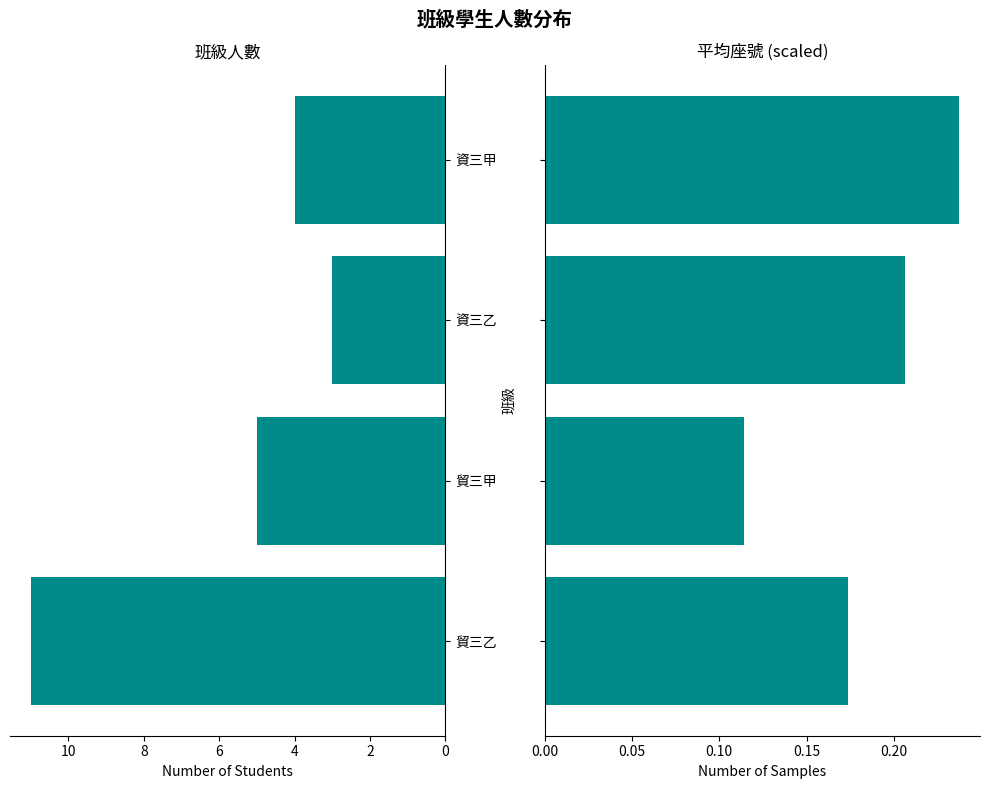

How many bars are there in total?

8